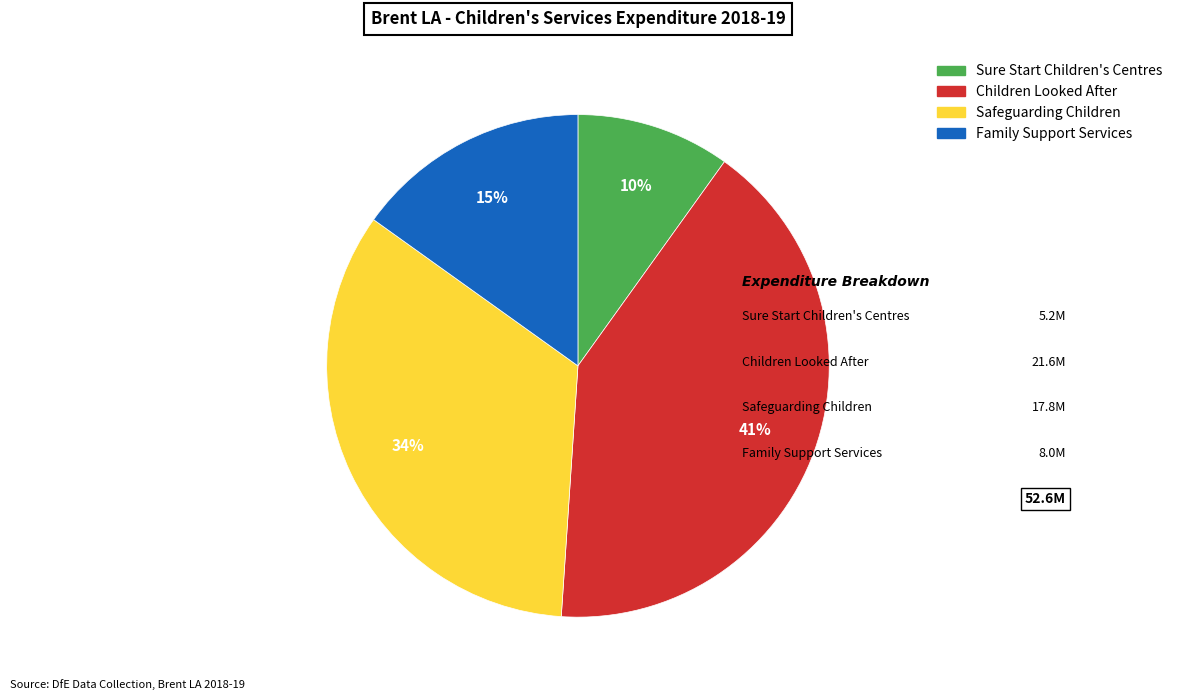

To the nearest percent, what is the combined percentage of Family Support Services and Children Looked After?

56%